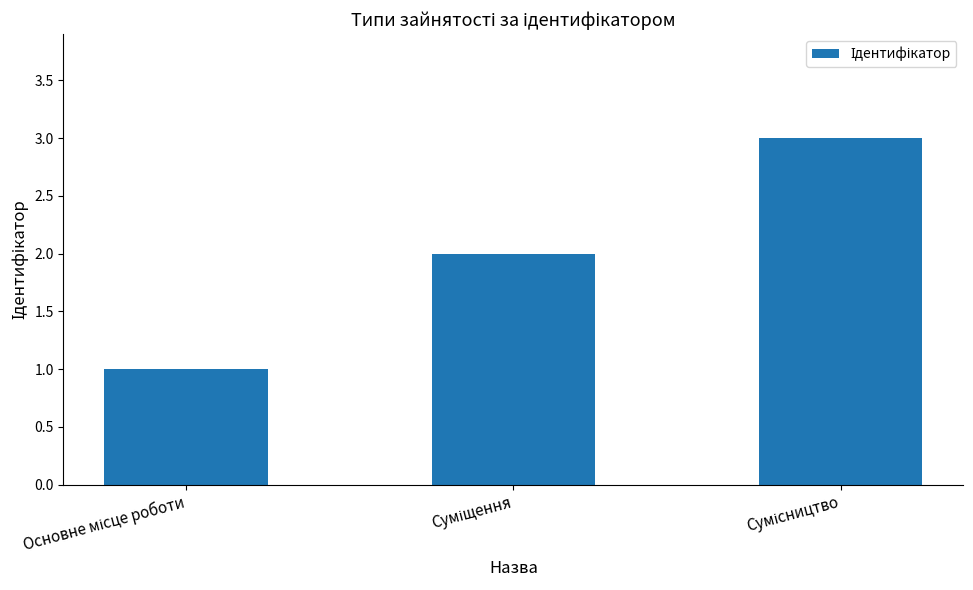

What is the sum of all values?

6